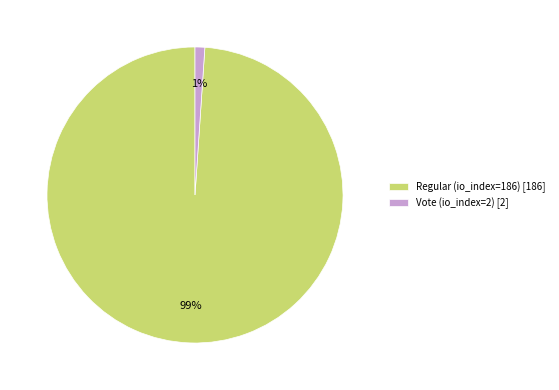

Rank the categories by value from highest to lowest.

Regular (io_index=186), Vote (io_index=2)